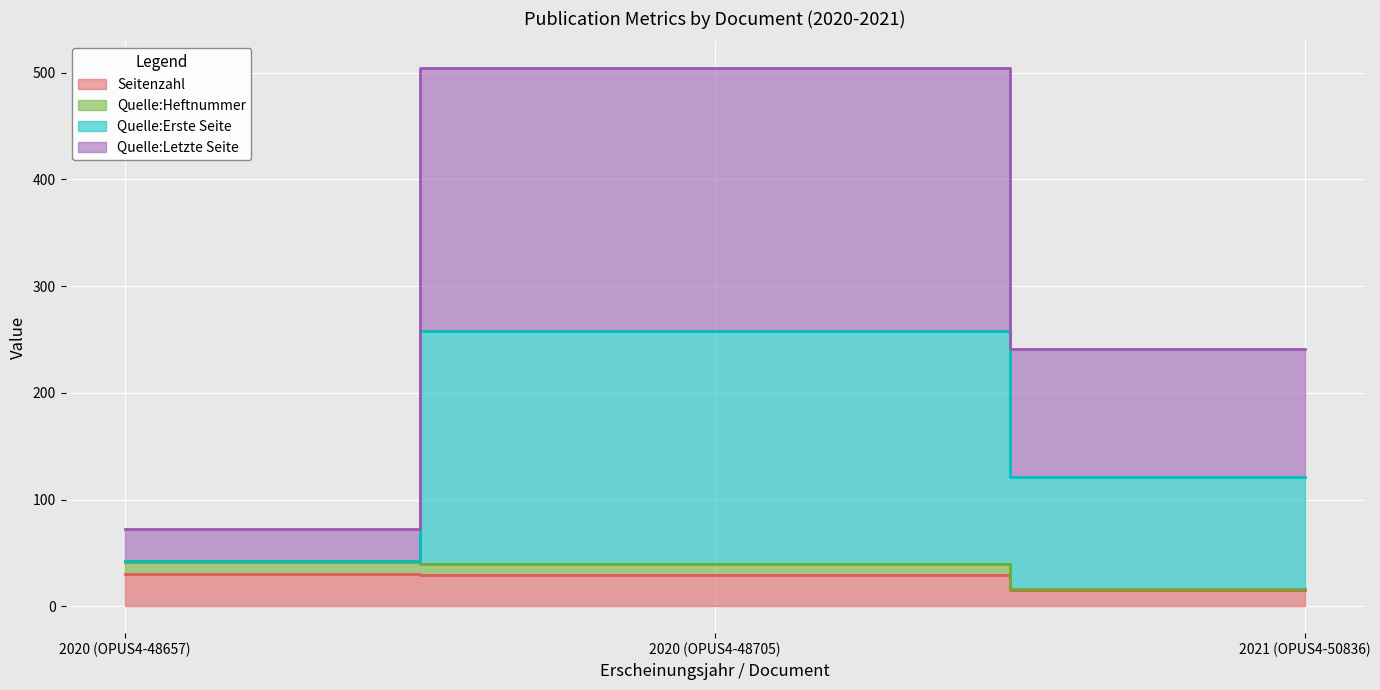

What value does the Quelle:Letzte Seite series have at 2021 (OPUS4-50836), to the nearest 5?

120